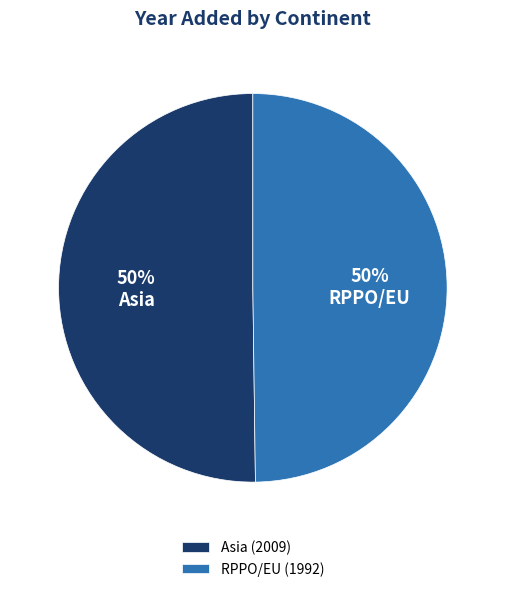

Combined, do RPPO/EU and Asia account for over 50%?

Yes